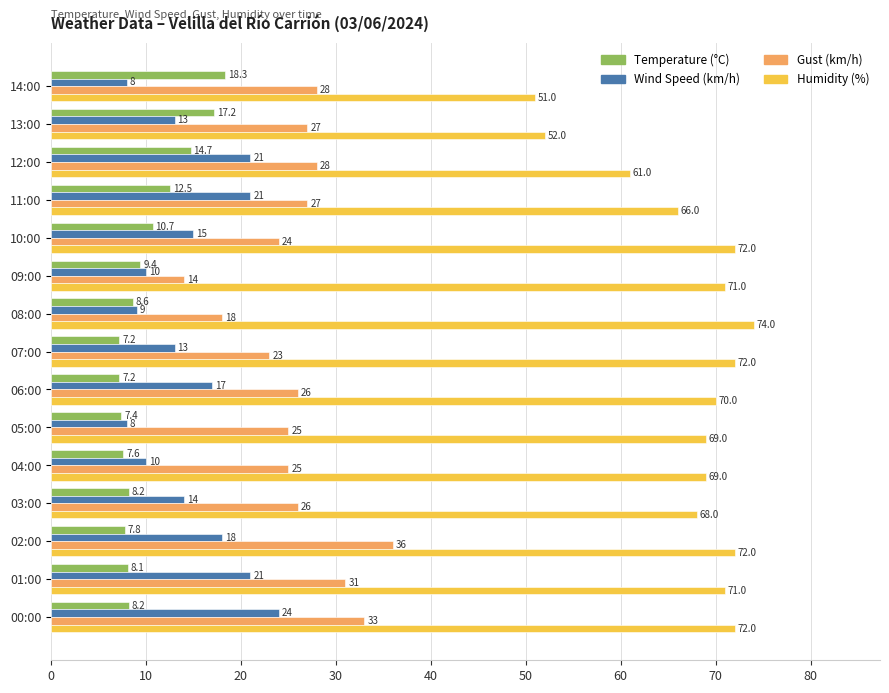

Is the value of Humidity (%) at 11:00 greater than the value of Temperature (°C) at 10:00?

Yes